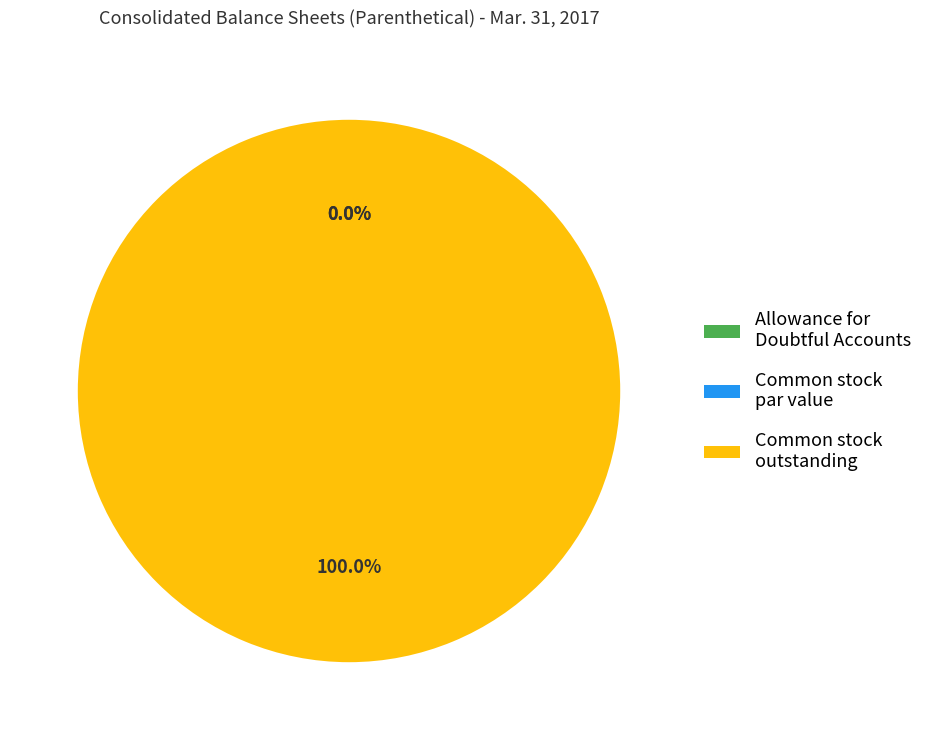

To the nearest percent, what portion does Common stock, outstanding (in shares) represent?

100%